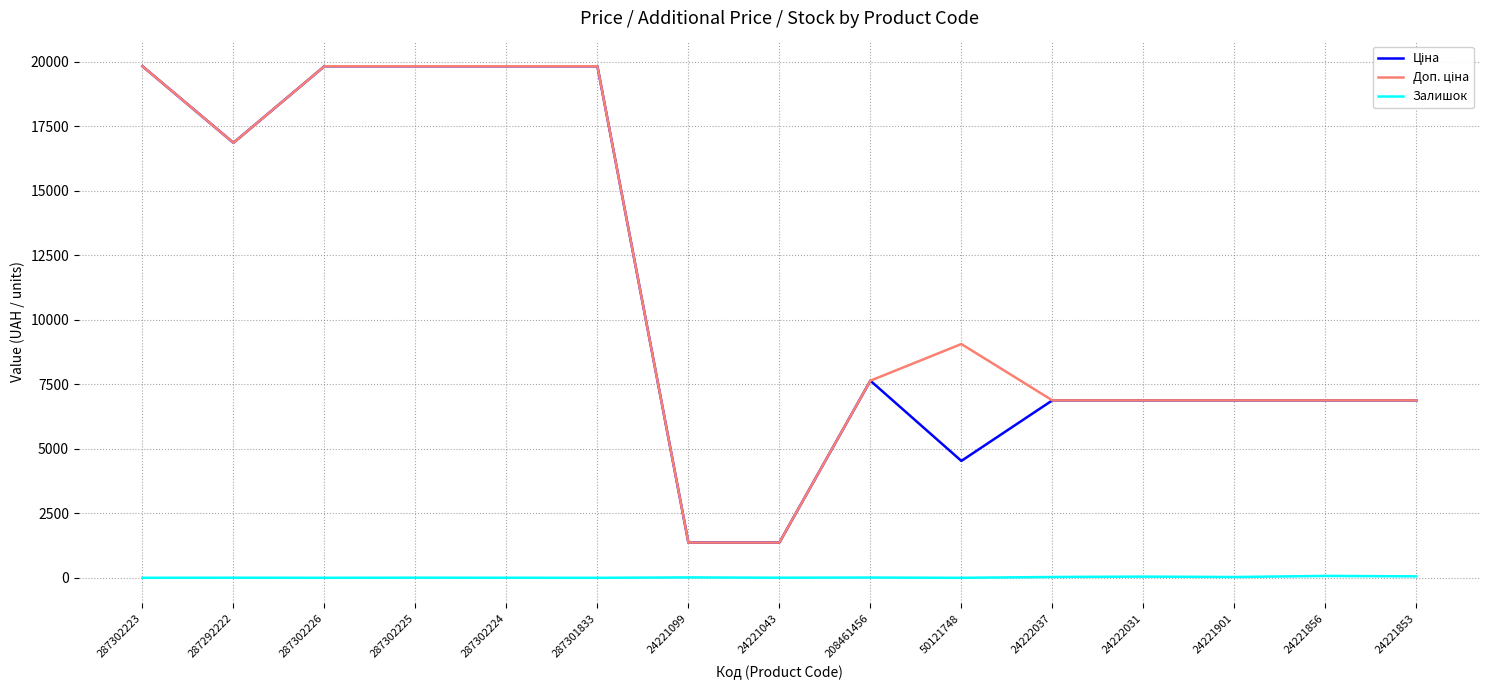

What is the maximum value shown in the chart?

19831.1